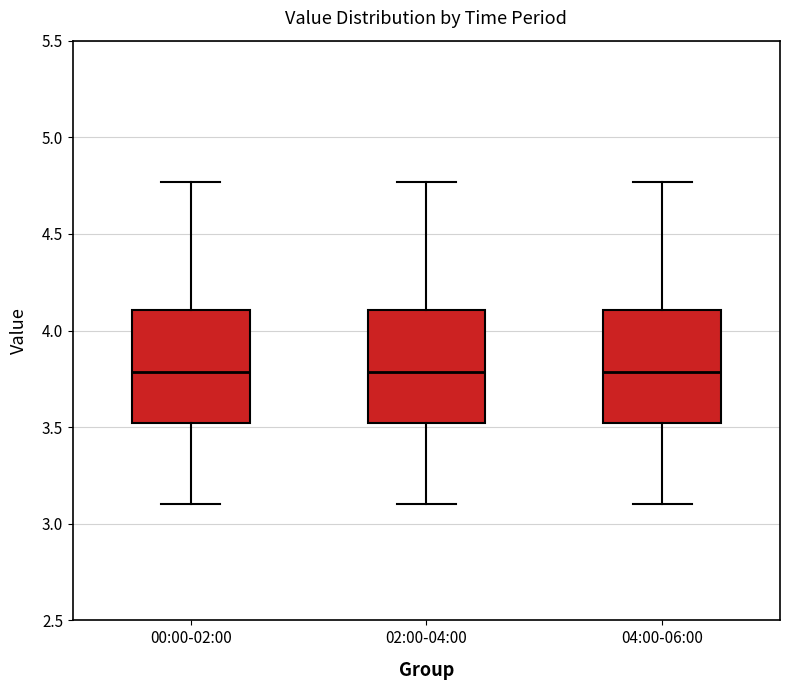

Where does the upper whisker of the box for 04:00-06:00 end on the y-axis? The values are not printed on the chart, so give them approximately, as read against the axis.

4.75